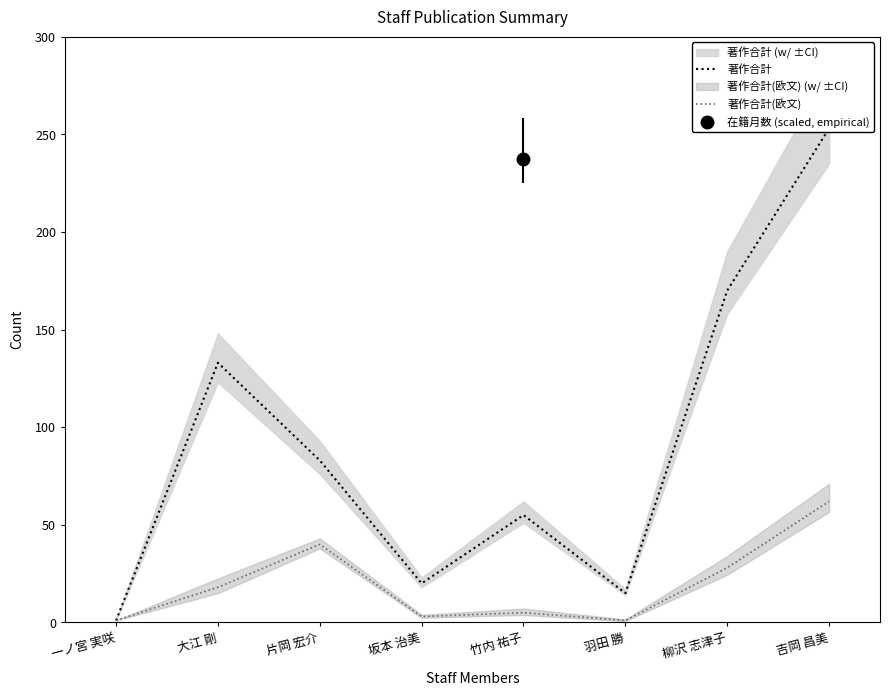

Which series has the widest spread of values?

著作合計